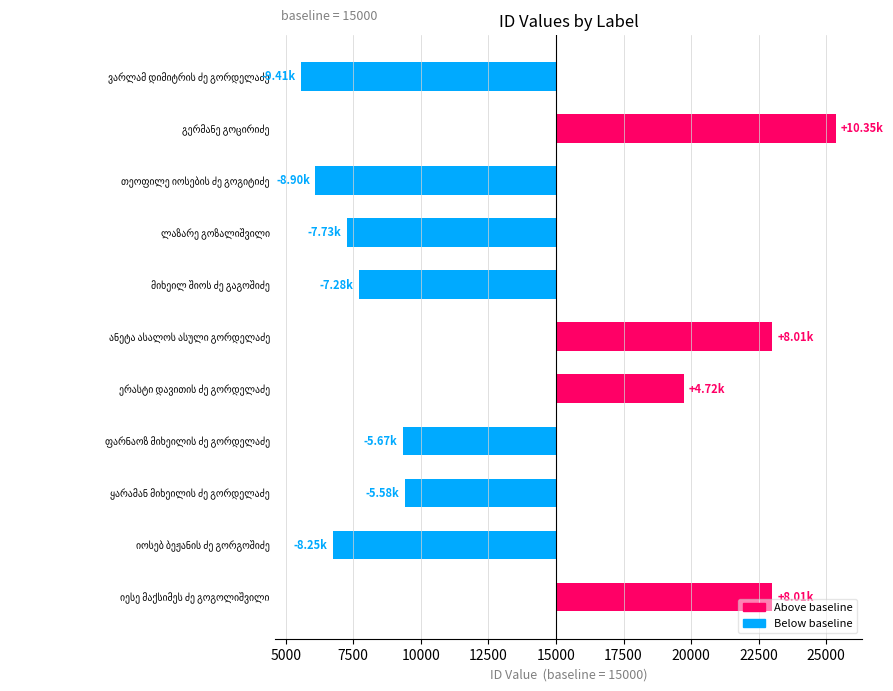

How many data points does each series have?

11